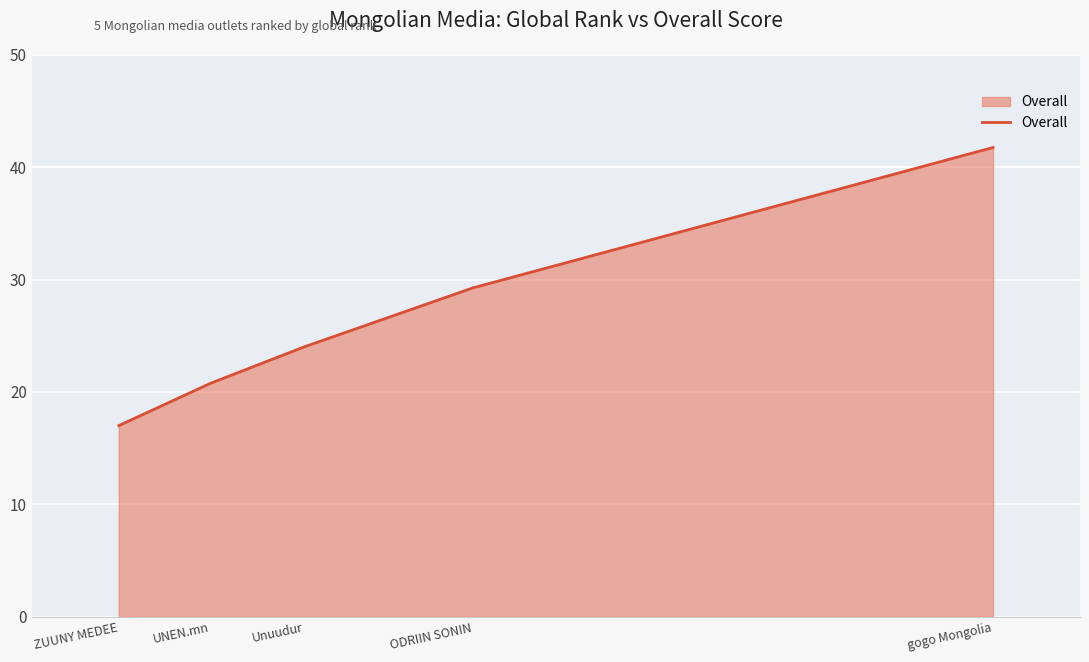

What is the approximate value at gogo Mongolia?

41.8